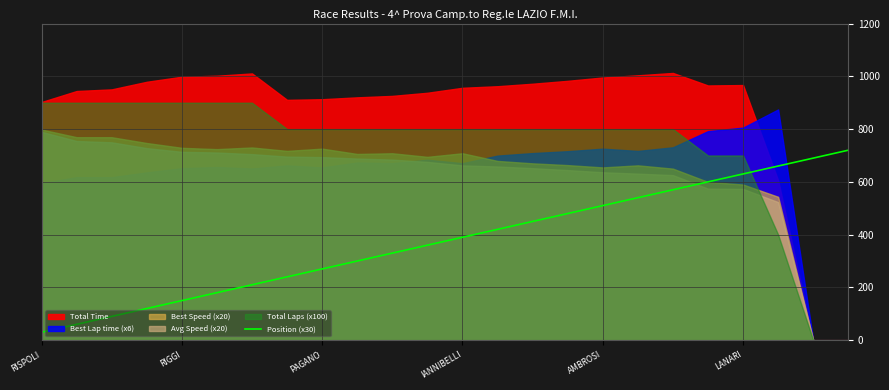

List the labels in order of value, largest first.

23, 22, 21, 20, 19, 18, 17, 16, 15, 14, 13, 12, 11, 10, 9, 8, 7, 6, LANARI, AMBROSI, IANNIBELLI, PAGANO, RIGGI, RISPOLI